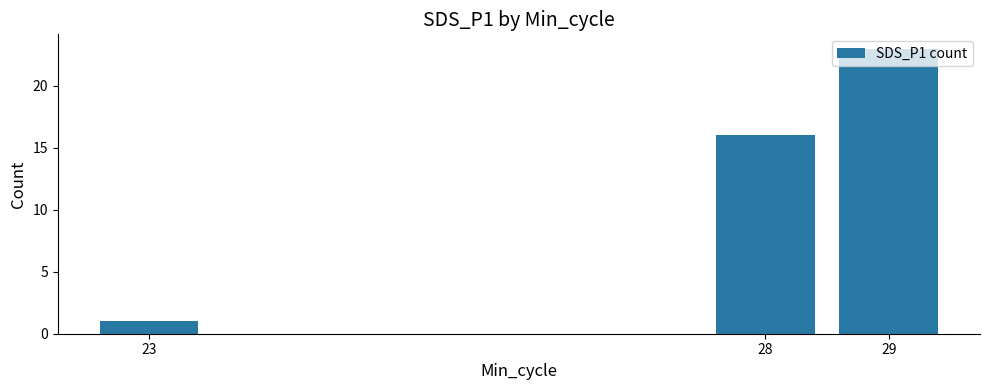

What is the greatest value displayed?

23